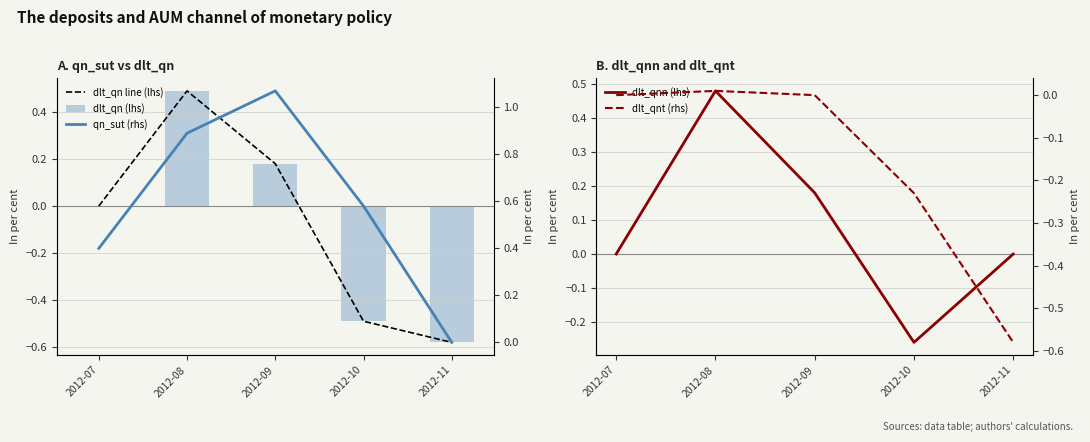

Which has a higher value, 2012-11 or 2012-09?

2012-09